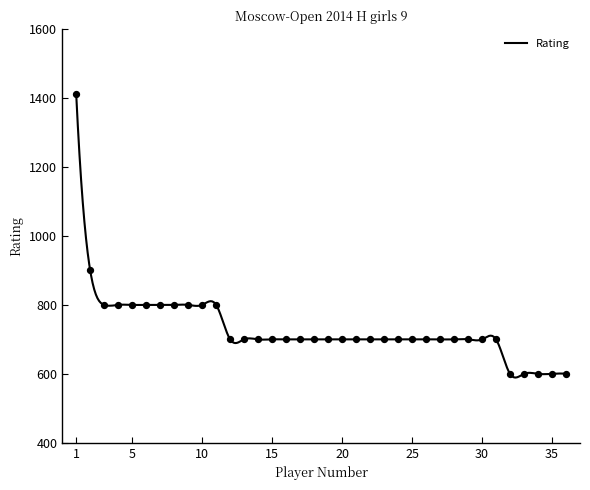

What is the change in value from 6 to 31?

-100